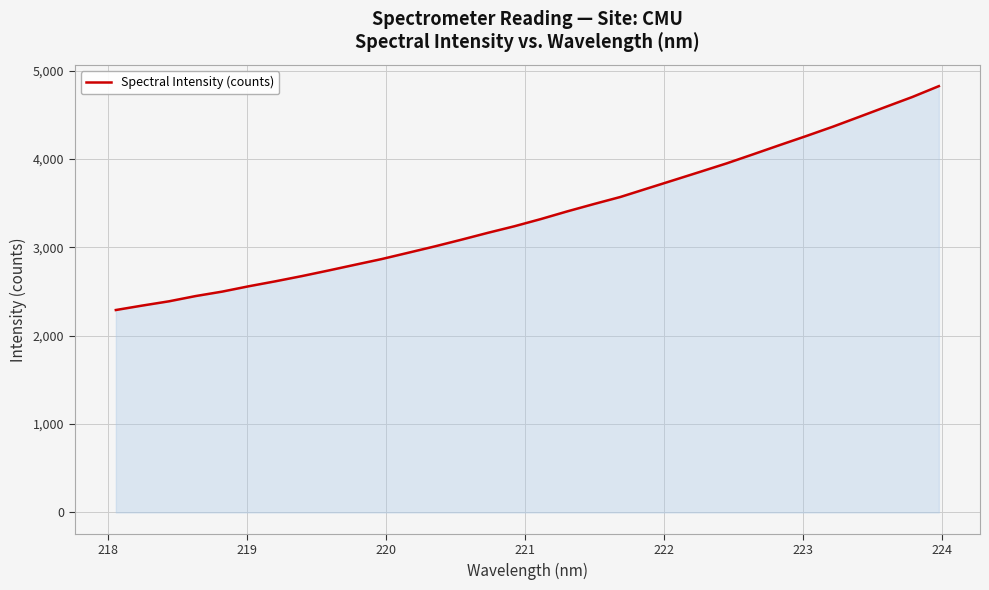

What is the smallest value displayed?

2291.5